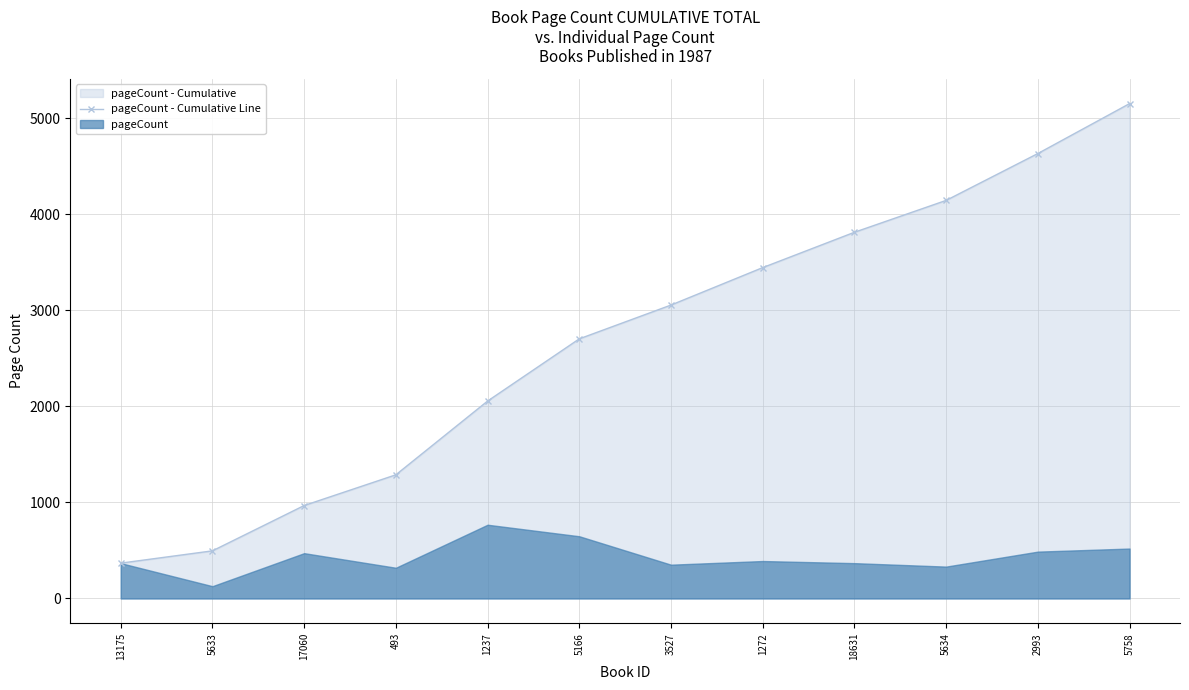

At which label does the data first exceed 3056?

1272